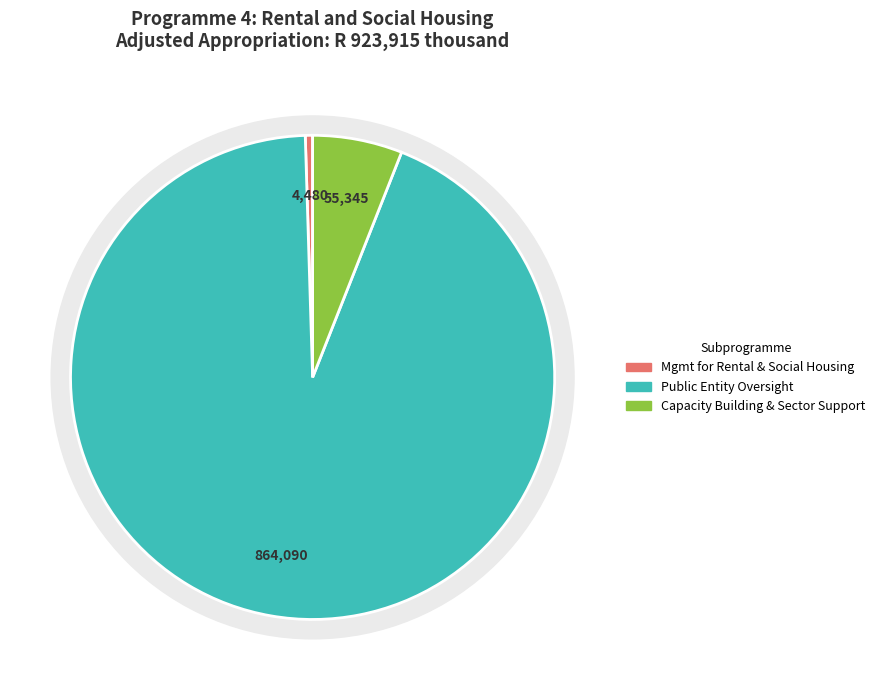

Is there any slice that represents more than half of the pie?

Yes